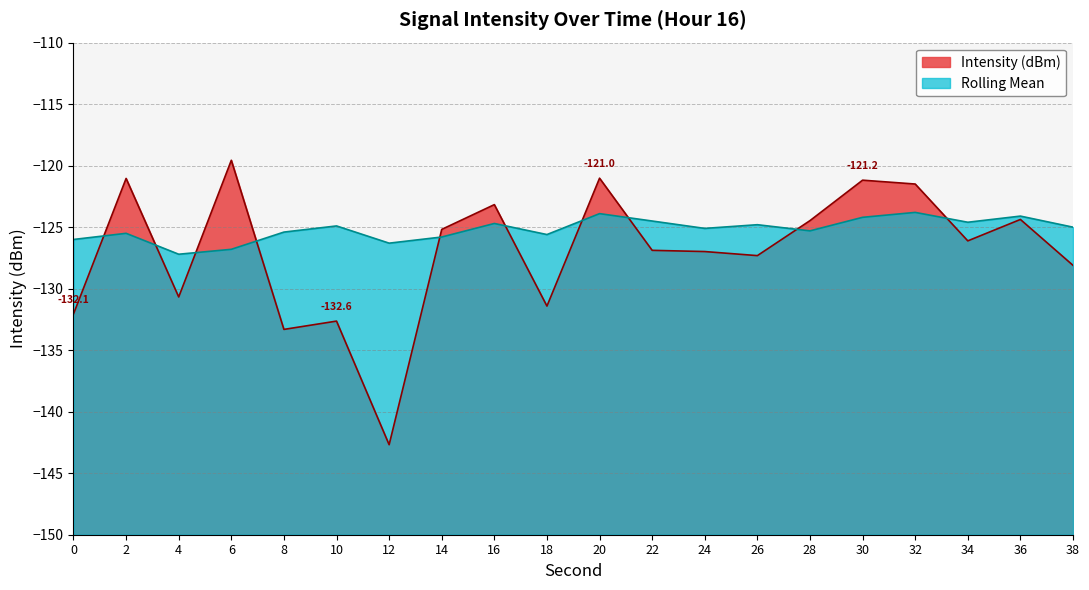

What is the value of the Intensity (dBm) point at the 18th from the left?

-126.1